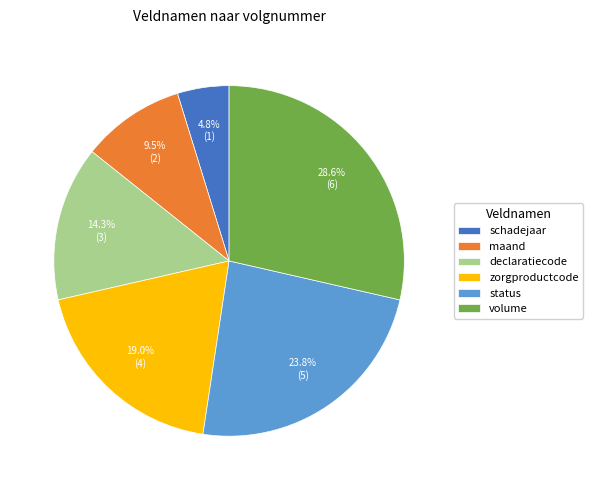

How many segments does this pie chart have?

6